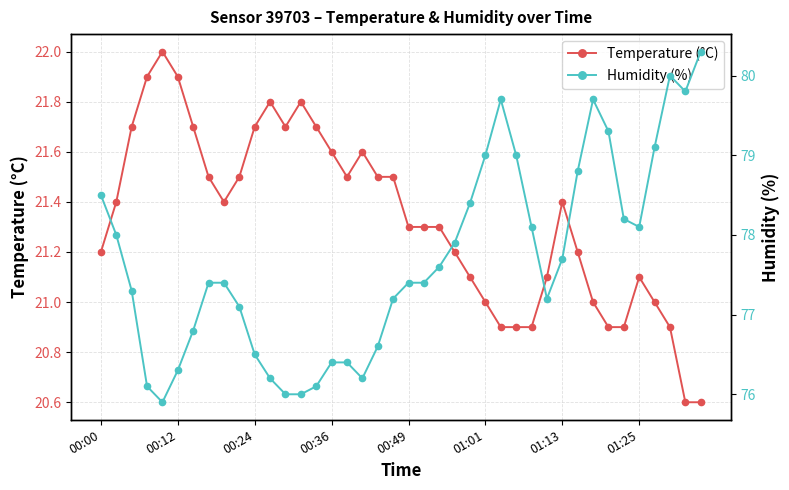

True or false: temperature and humidity intersect in this chart.

False